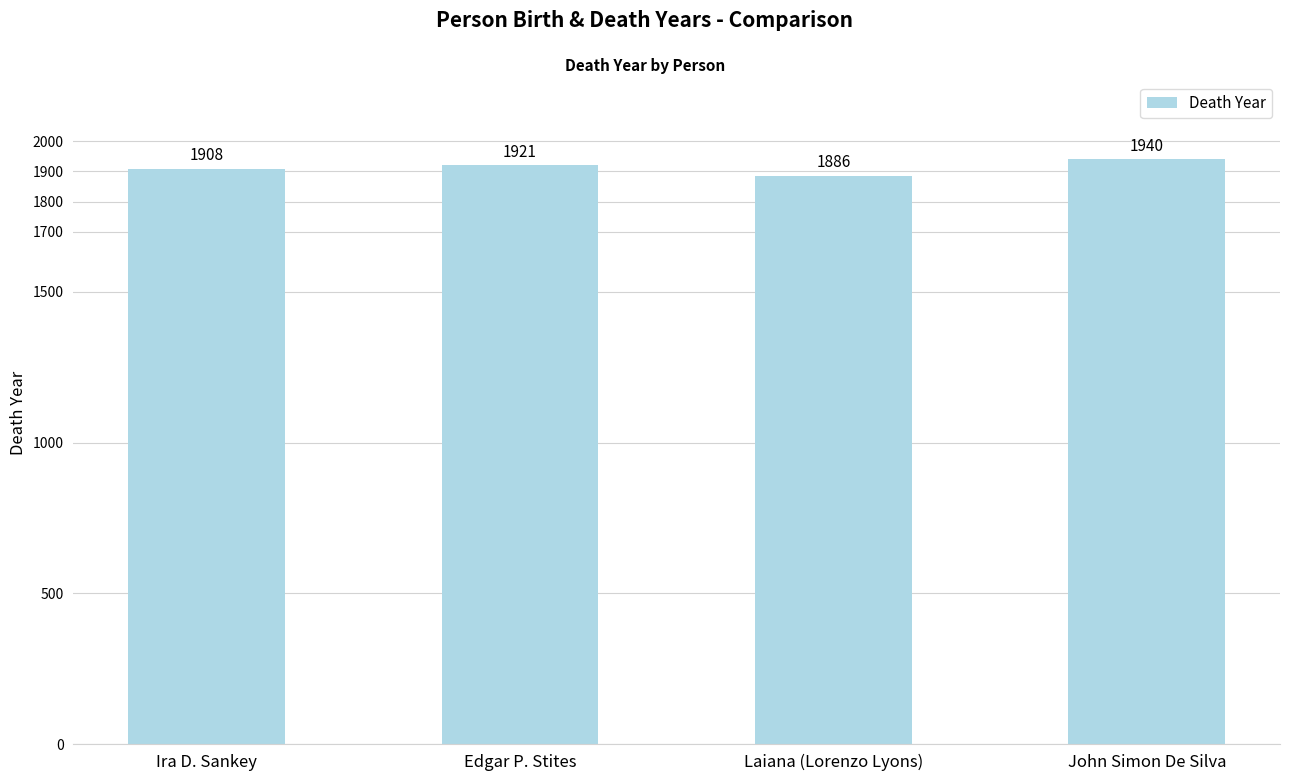

The value at Ira D. Sankey is 1908. True or false?

True